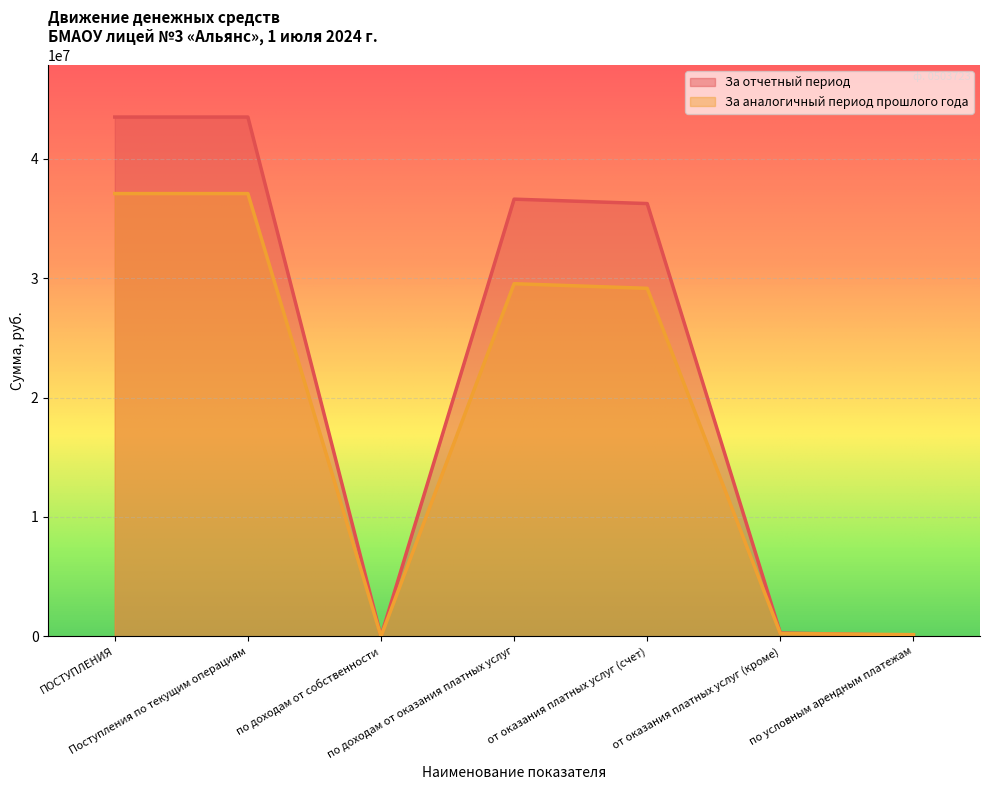

At which label does За аналогичный период прошлого года reach its minimum?

по доходам от собственности